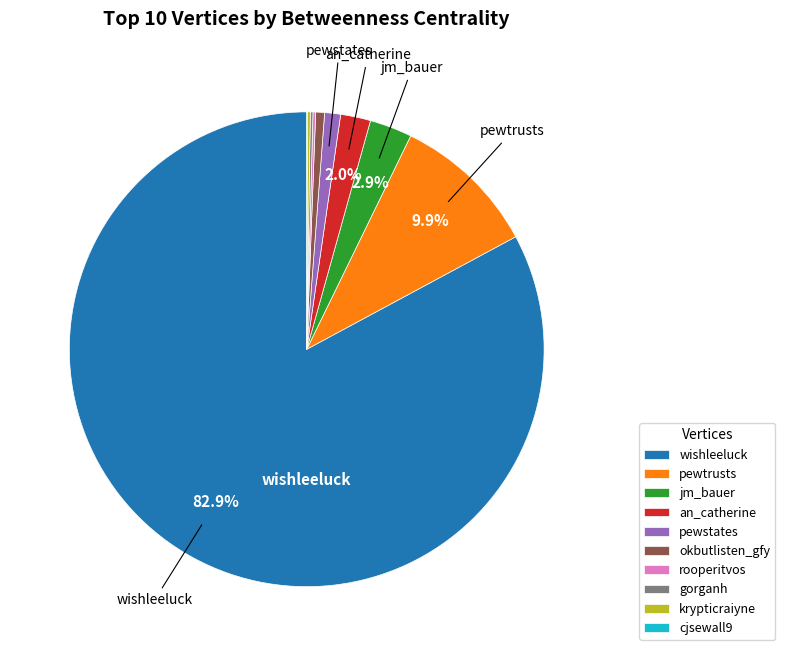

What is the largest slice in the pie chart?

wishleeluck